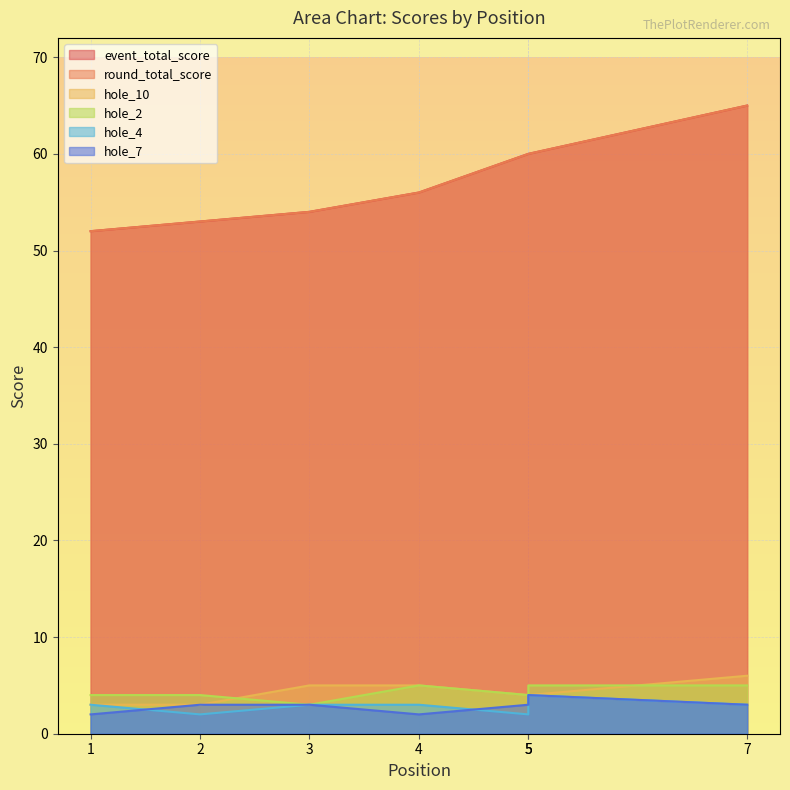

True or false: hole_10 and event_total_score intersect in this chart.

False